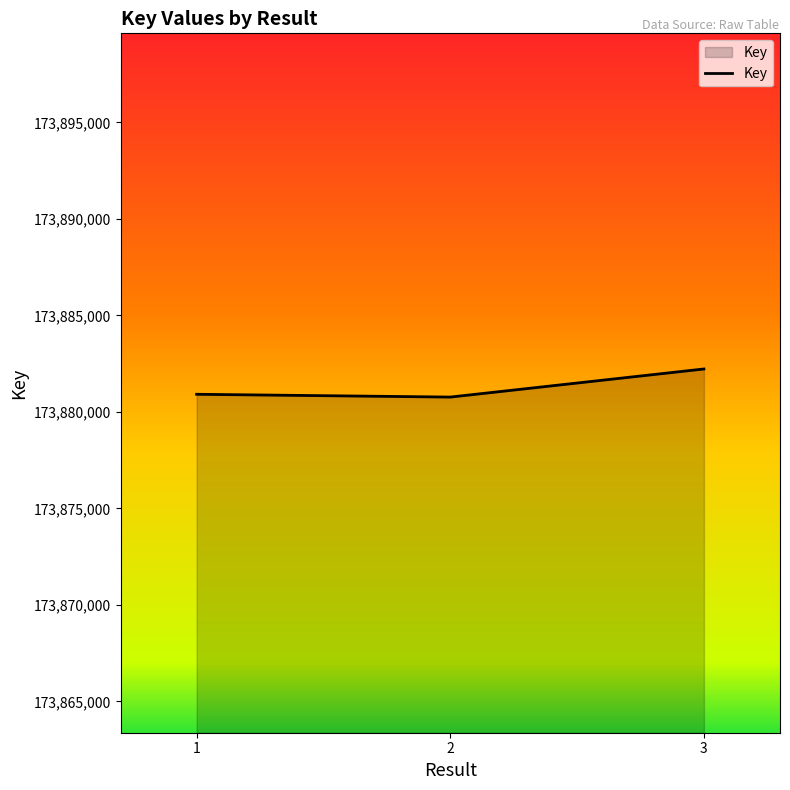

Reading left to right, transcribe all the data shown in this chart.

173880911	173880766	173882222